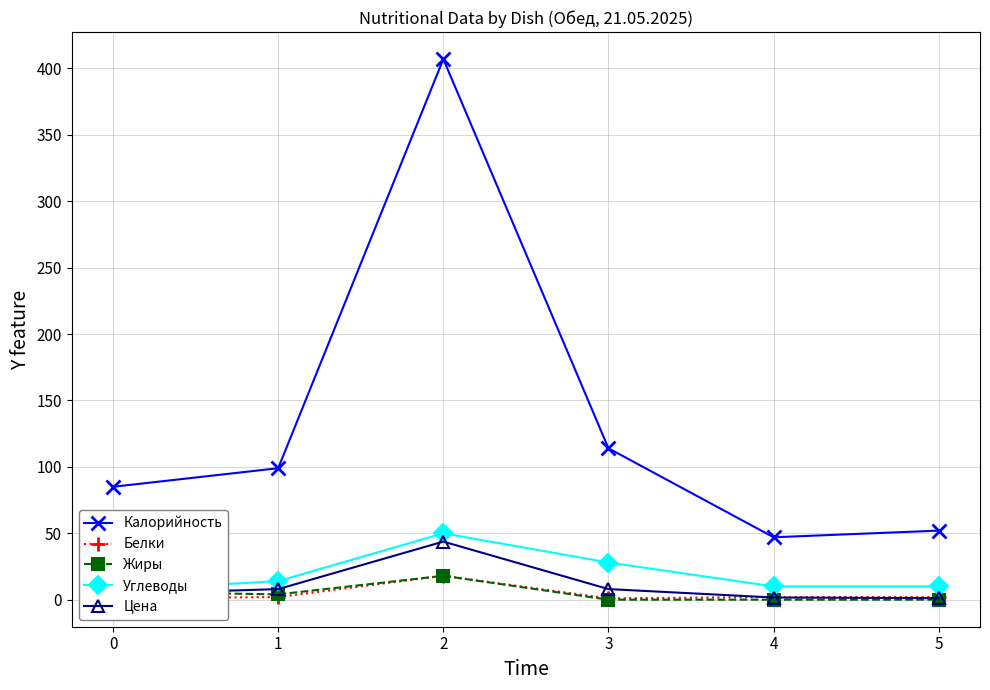

Reading left to right, what are all the values shown in this chart?

Калорийность: 85.0	99.0	407.0	114.0	47.0	52.0
Белки: 1.0	2.0	18.0	1.0	2.0	2.0
Жиры: 6.0	4.0	18.0	0.0	0.0	0.0
Углеводы: 7.0	14.0	50.0	28.0	10.0	10.0
Цена: 4.1	8.0	43.7	8.0	1.6	1.2